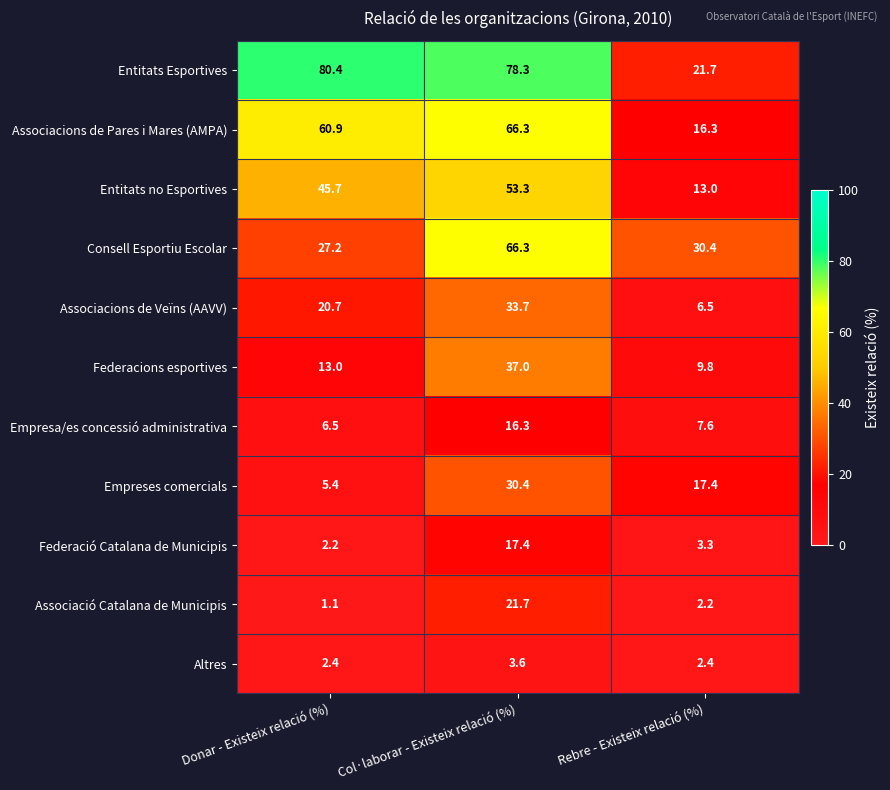

Count the number of data series in this chart.

11